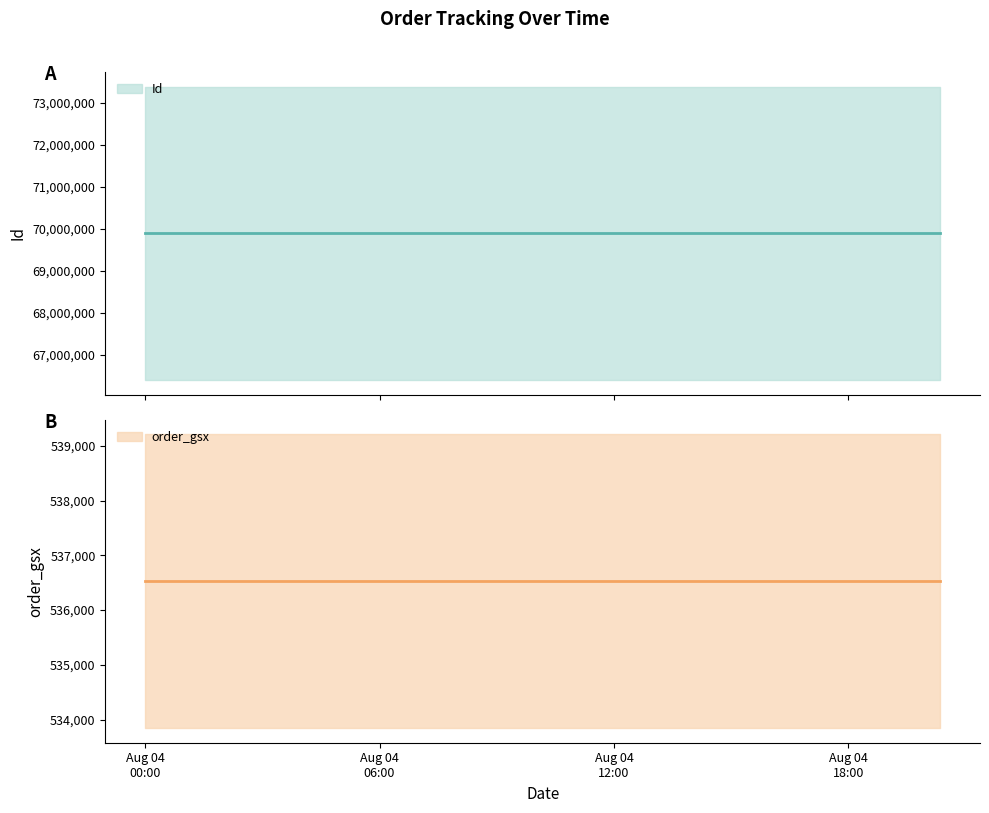

How many lines are shown in the chart?

2